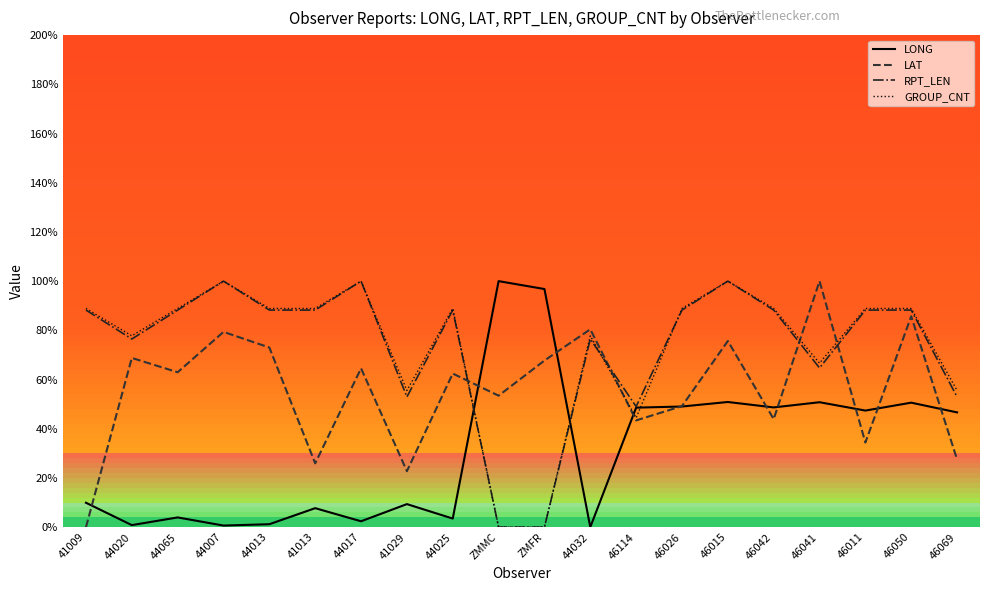

The LAT series shows 100.0 at 46041. True or false?

True